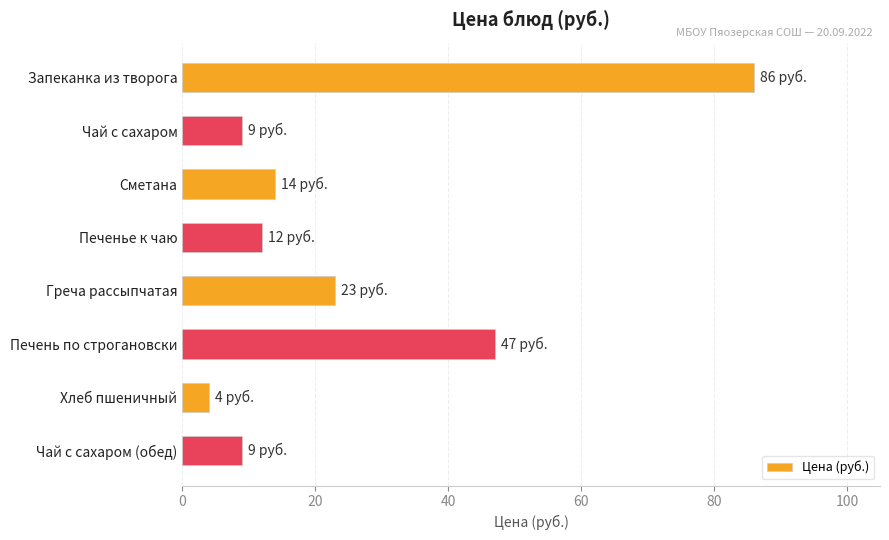

Which has a higher value, Греча рассыпчатая or Печень по строгановски?

Печень по строгановски